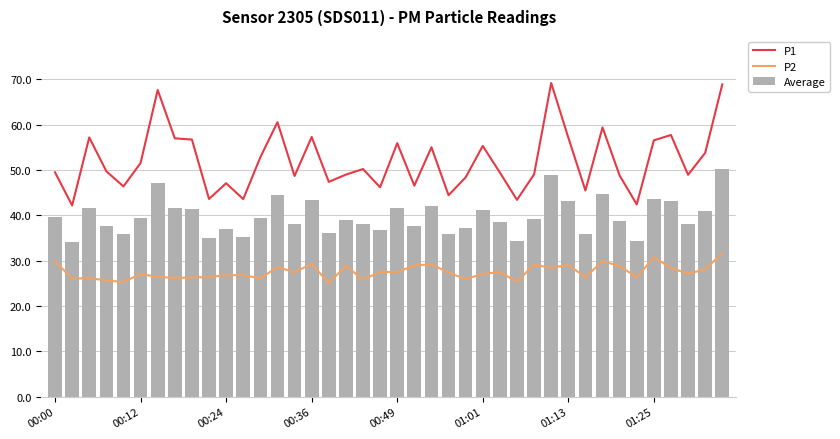

How many groups of bars are there?

40